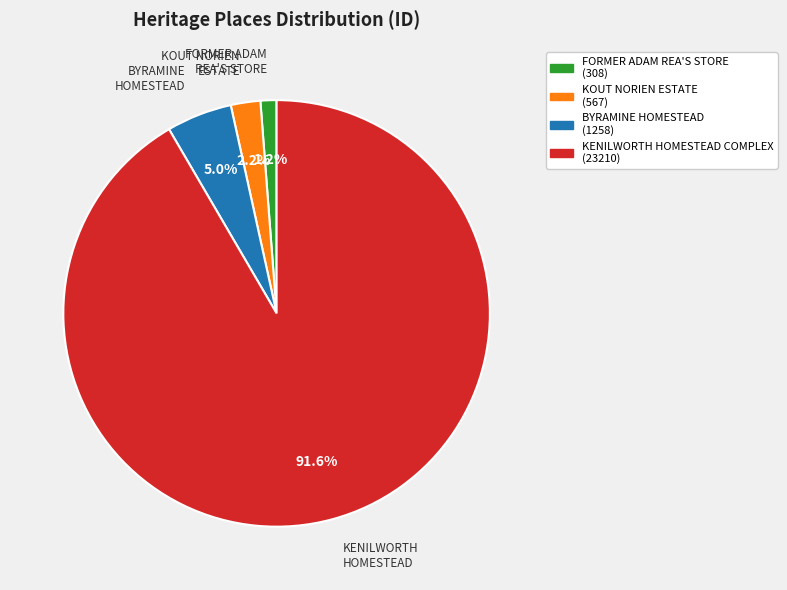

How many slices are in this pie chart?

4